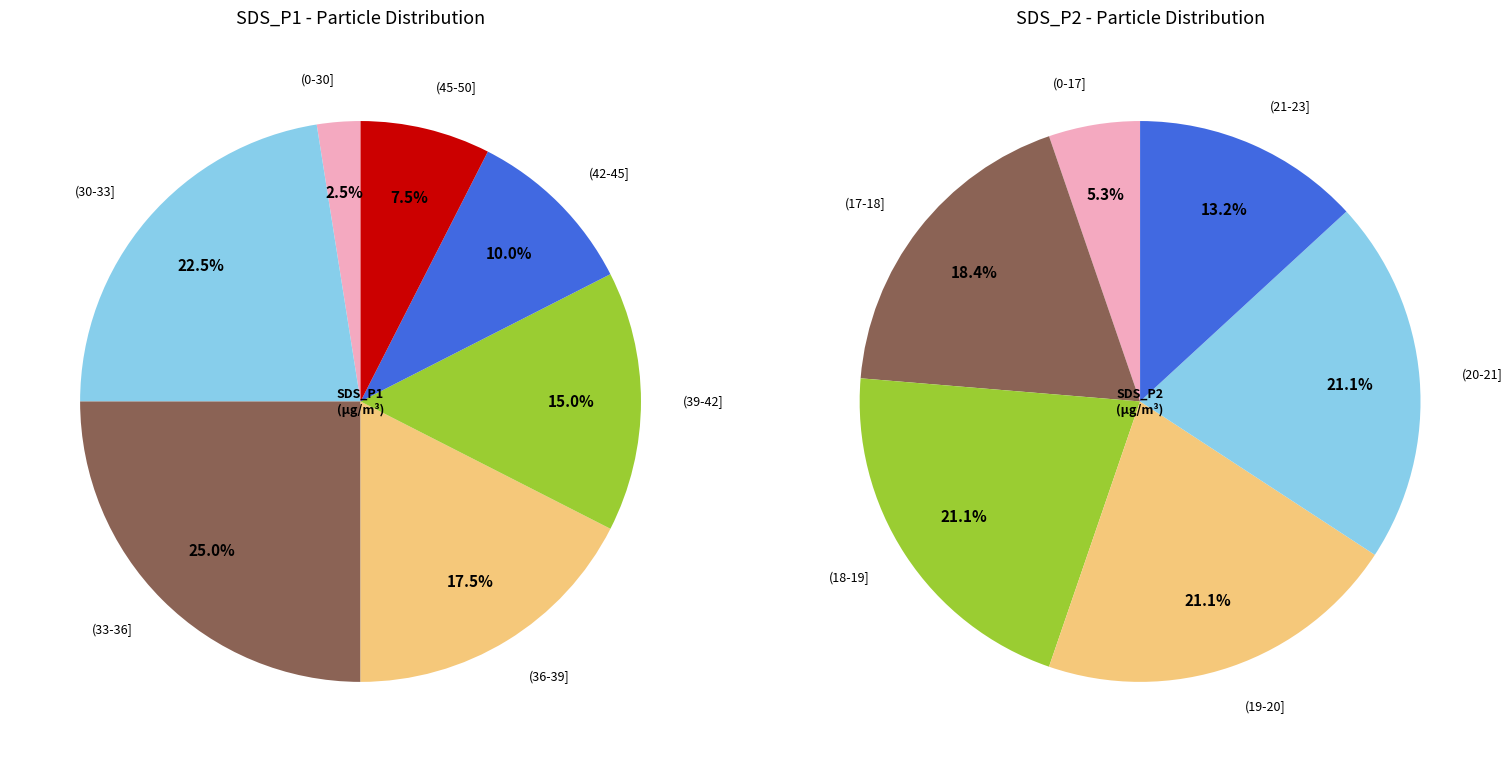

Which series changed the most between 17 and 38?

SDS_P1